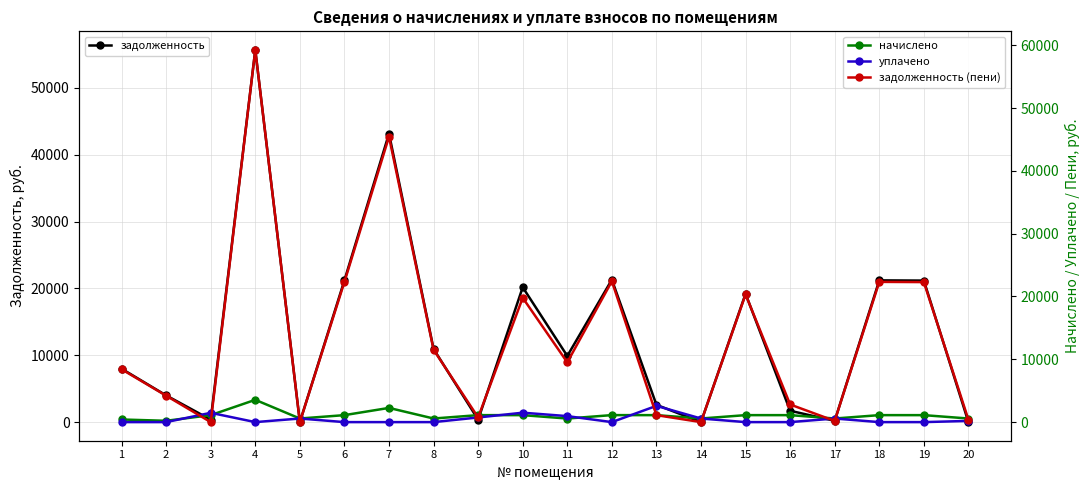

What is the approximate value of задолженность at 7?

43171.2